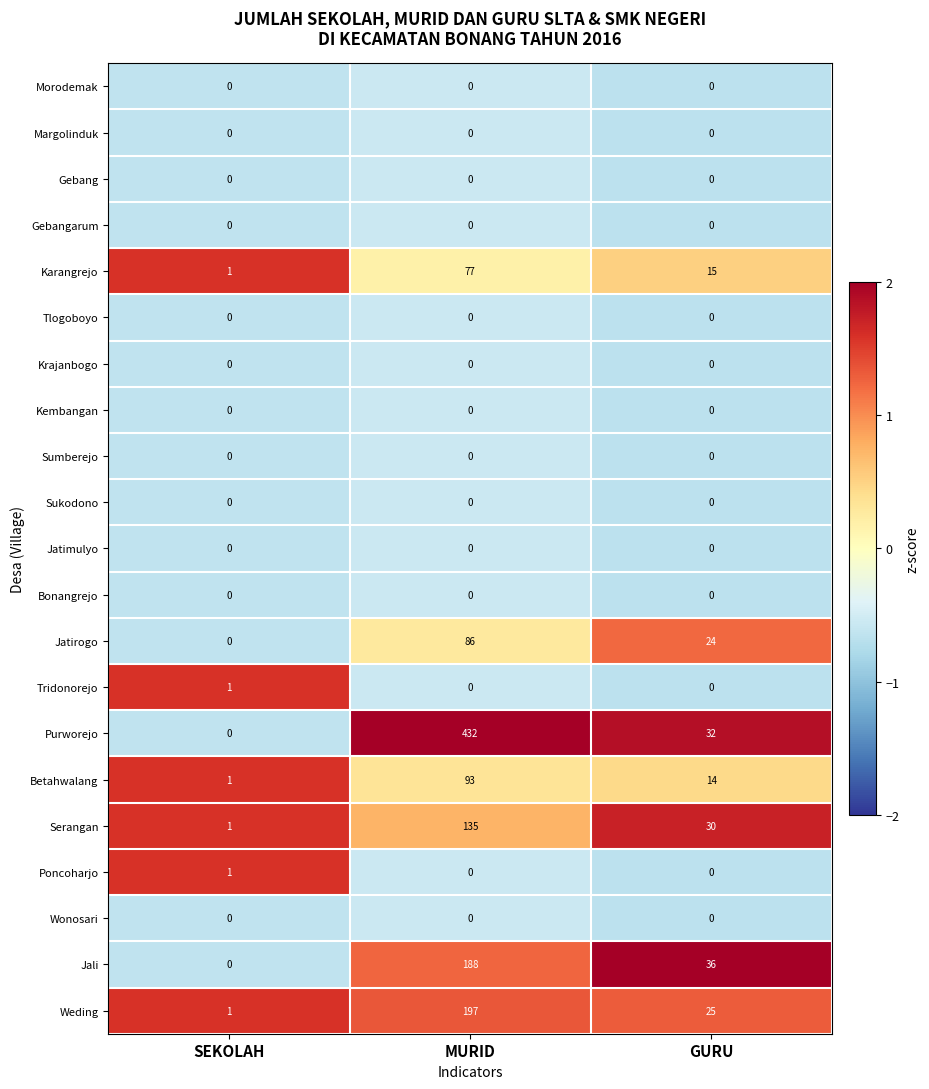

What is the maximum value shown in the chart?

432